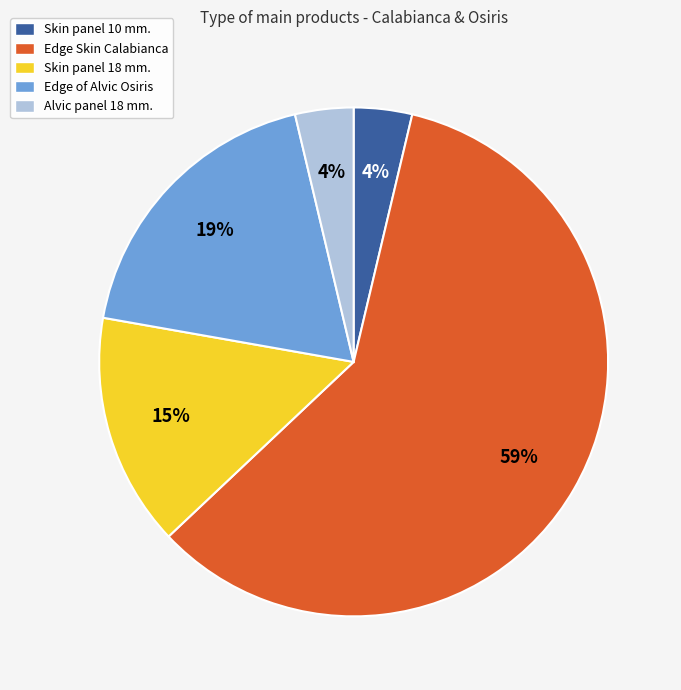

Between Skin panel 10 mm. and Skin panel 18 mm., which is larger?

Skin panel 18 mm.